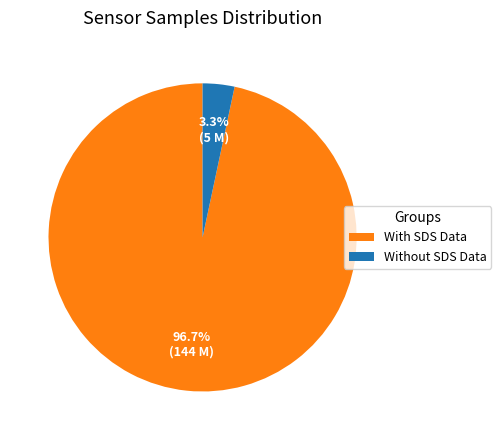

Is there any slice that represents more than half of the pie?

Yes